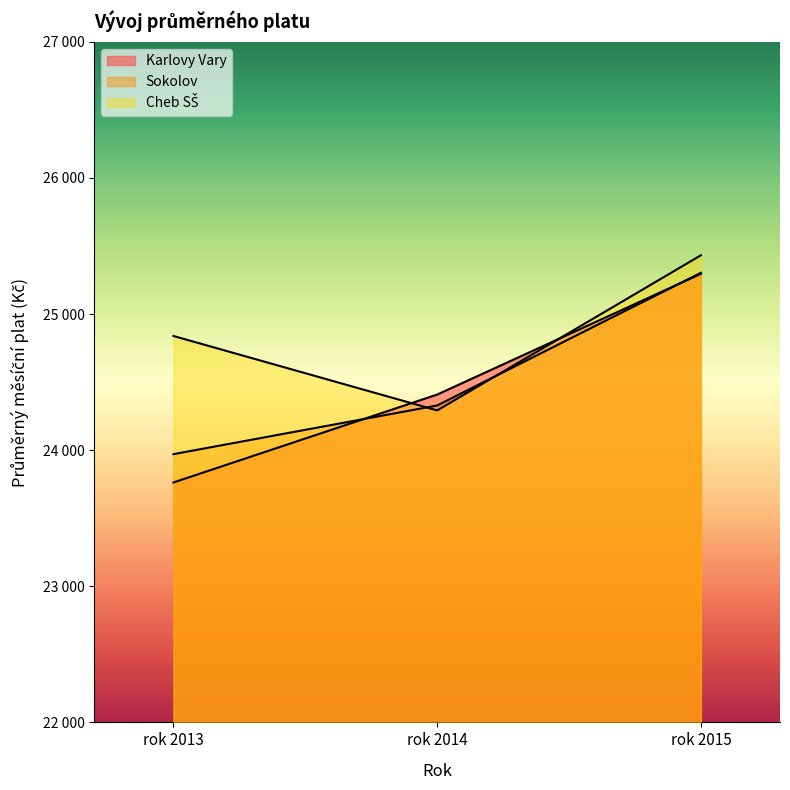

Is it true that Karlovy Vary - avg monthly salary equals 6401.6 at rok 2013?

False